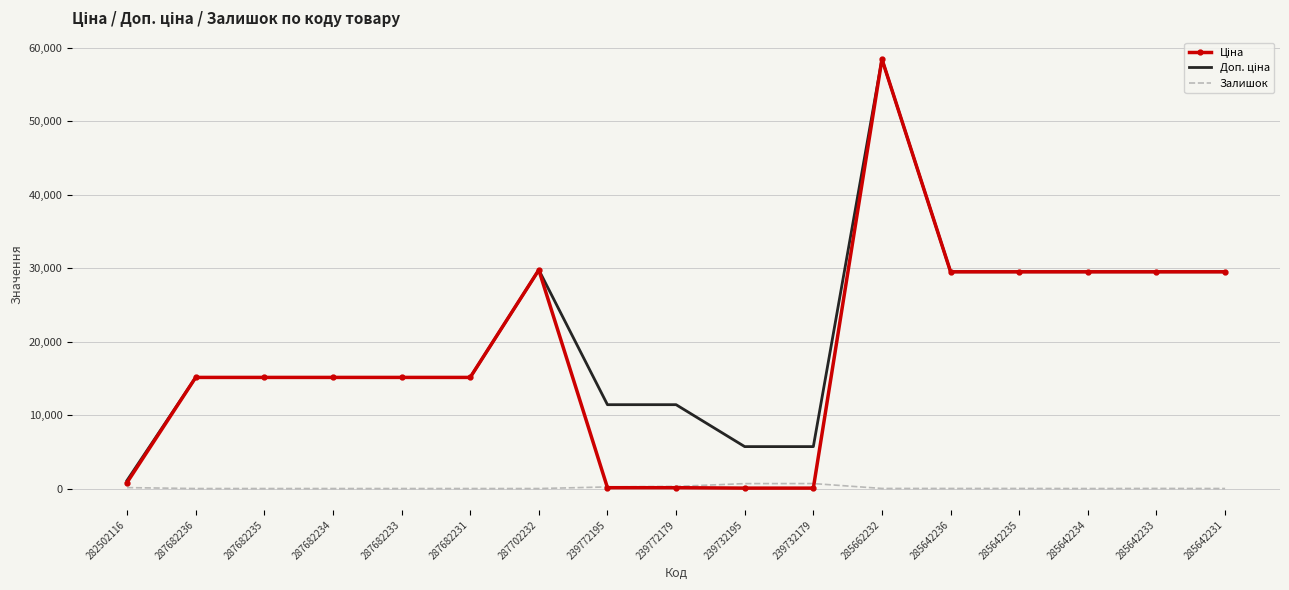

At which category is the sum across all series the highest?

285662232